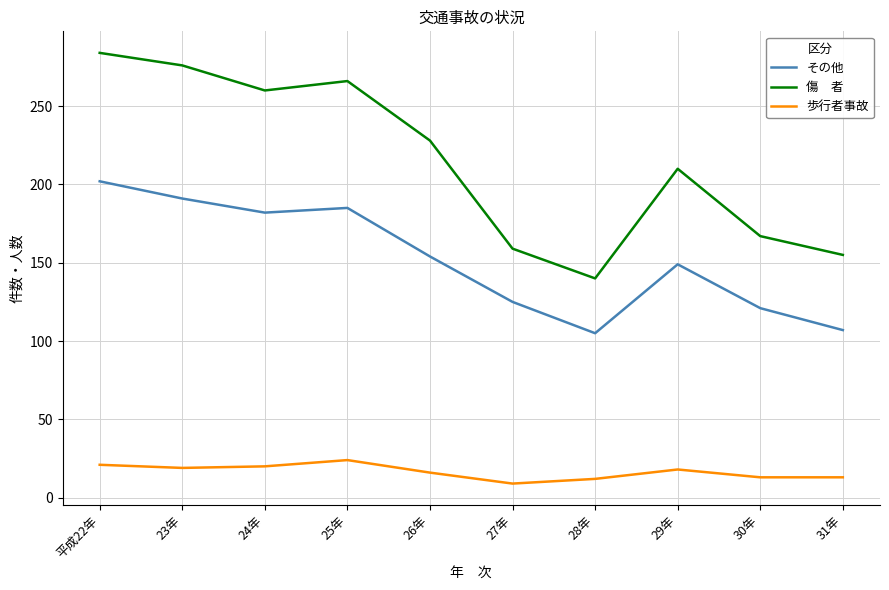

What is the total value across all series at 31年?

275